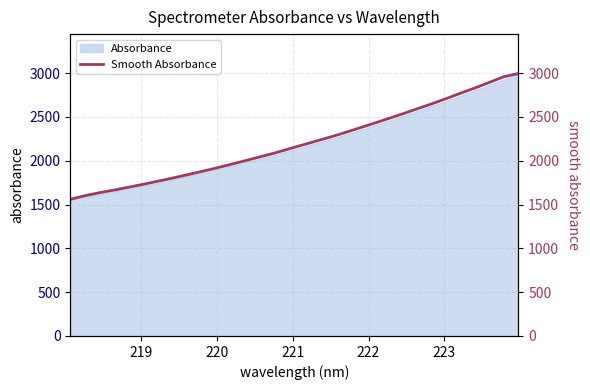

What is the highest value of the Absorbance series?

2996.7